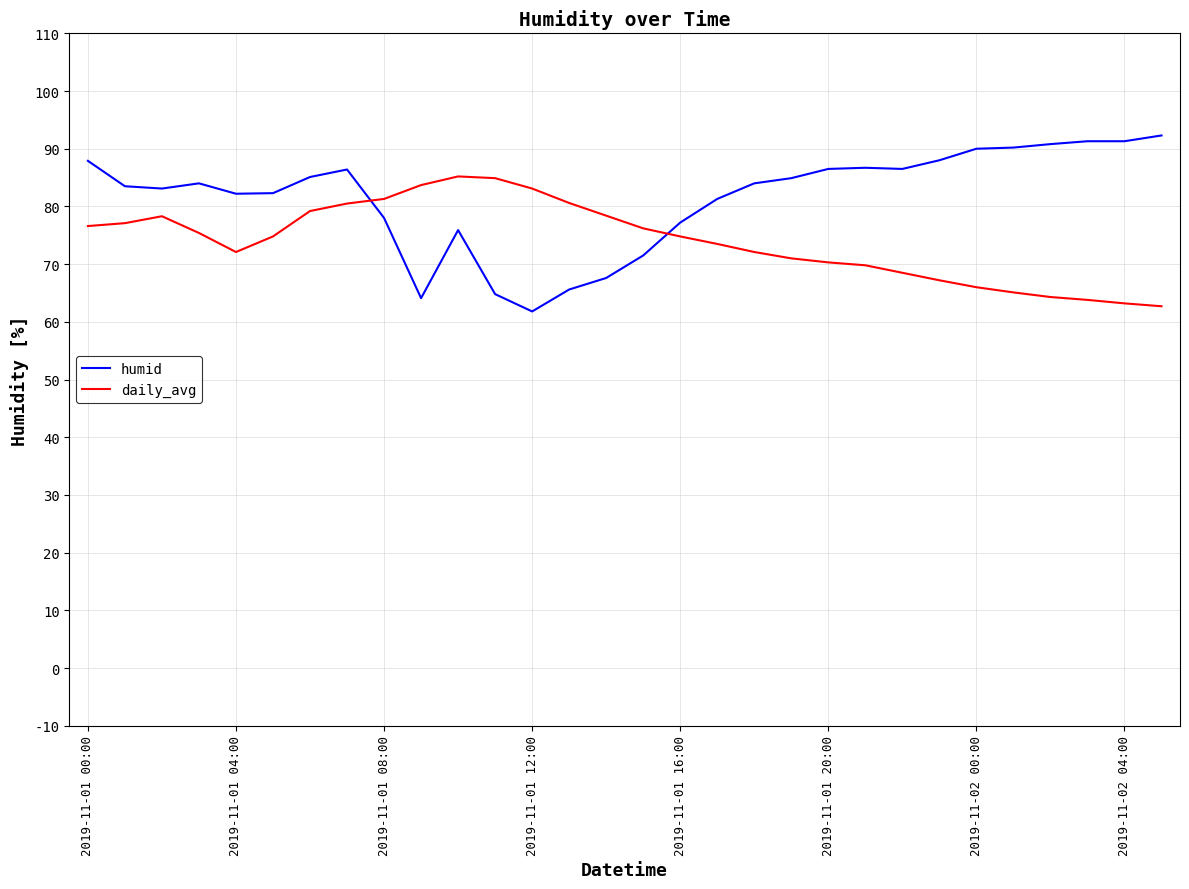

What are all the series names shown in the legend?

humid, daily_avg